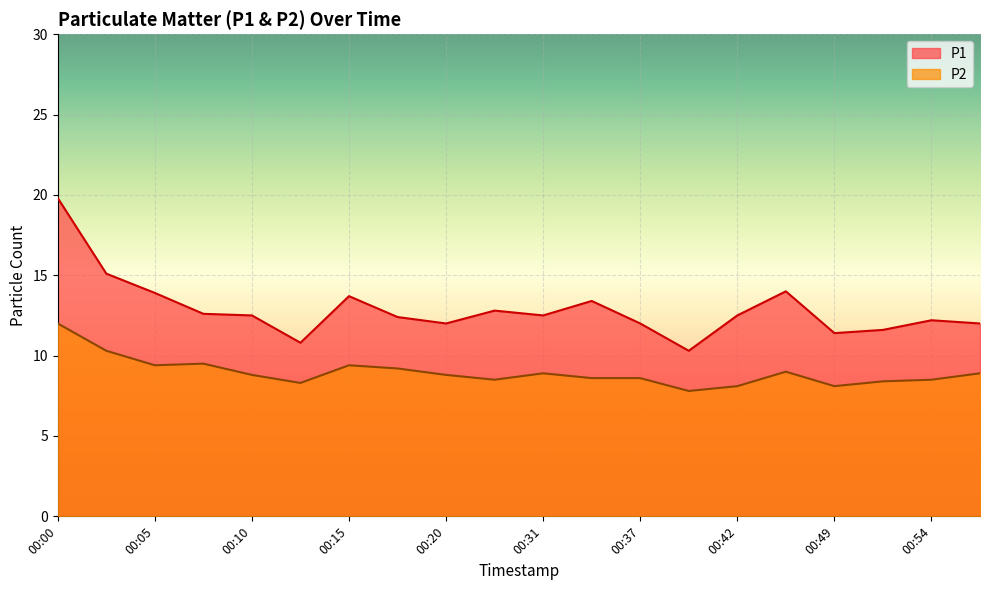

What is the sum of the P2 values at 00:54 and 00:52?

16.9